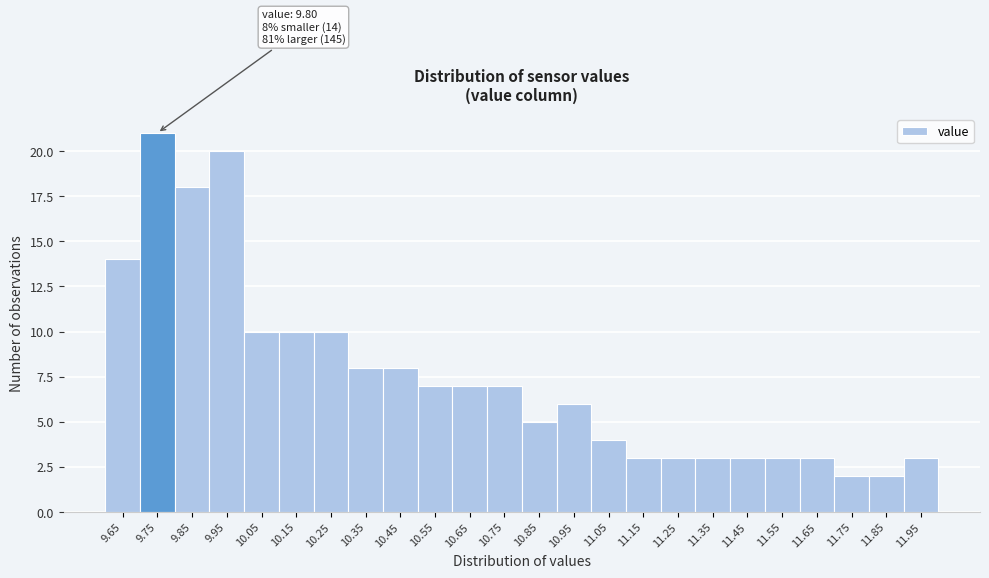

Reading left to right, extract all data points from this chart.

14	21	18	20	10	10	10	8	8	7	7	7	5	6	4	3	3	3	3	3	3	2	2	3